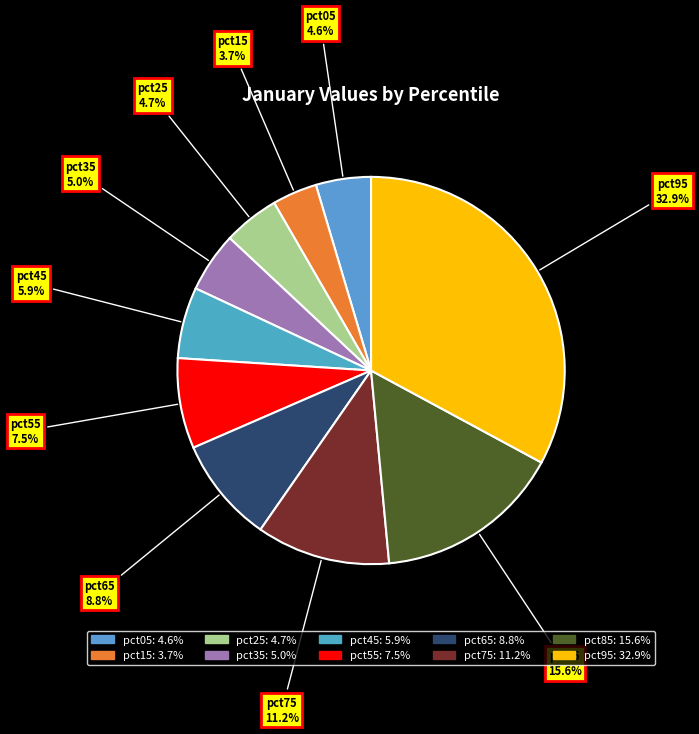

Is there a majority slice in this chart?

No